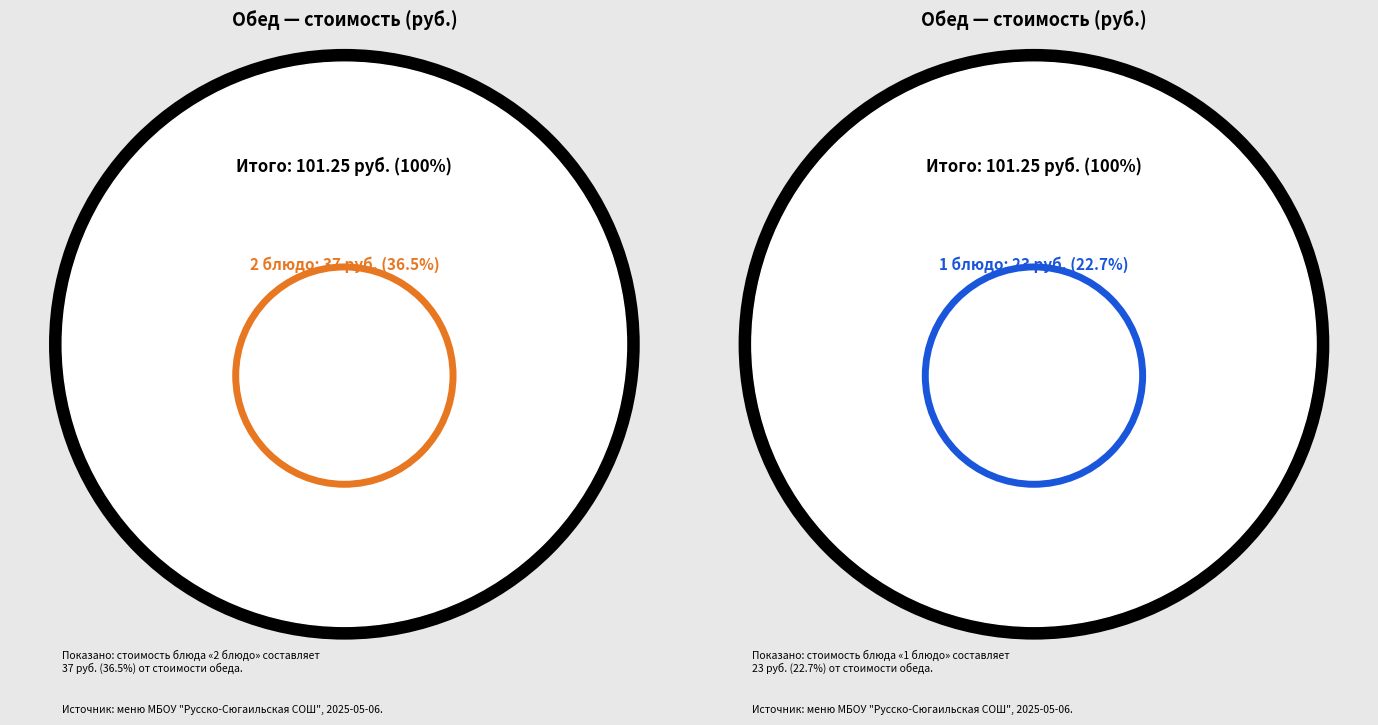

Does 1 блюдо represent more than half of the total?

No